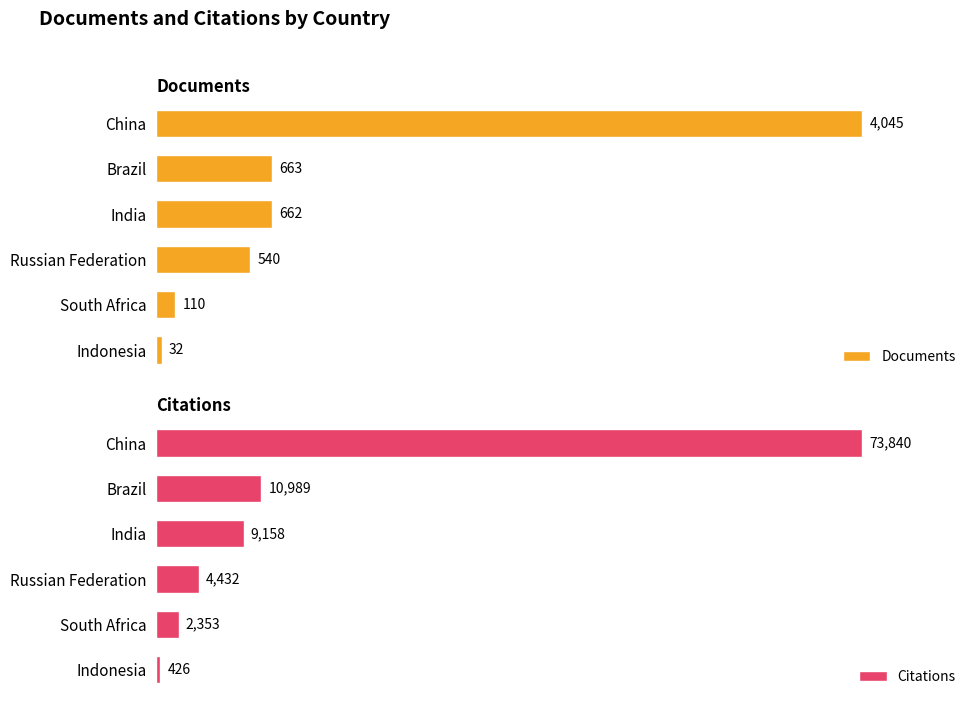

What is the difference between the maximum and second lowest values in the Documents series?

3935